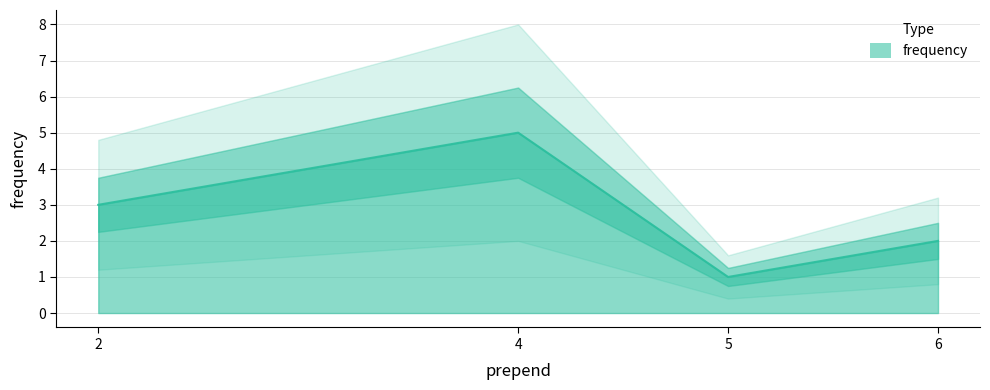

Which has a higher value, 2 or 6?

2